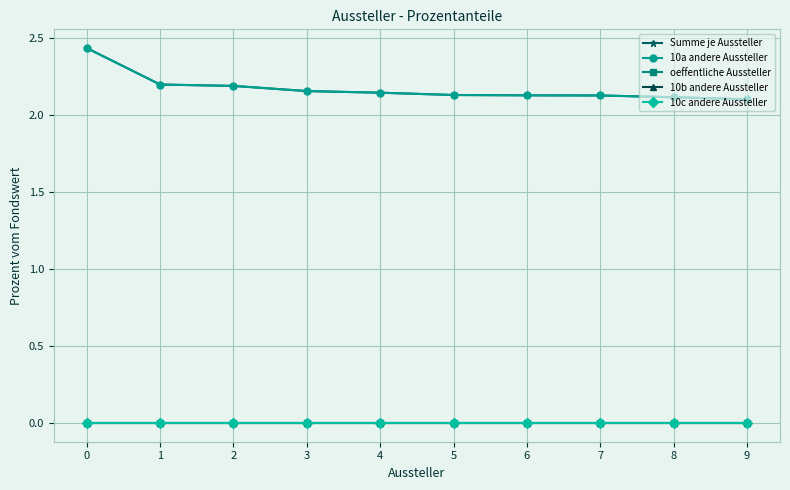

Is this an area chart (filled region under the line)?

No